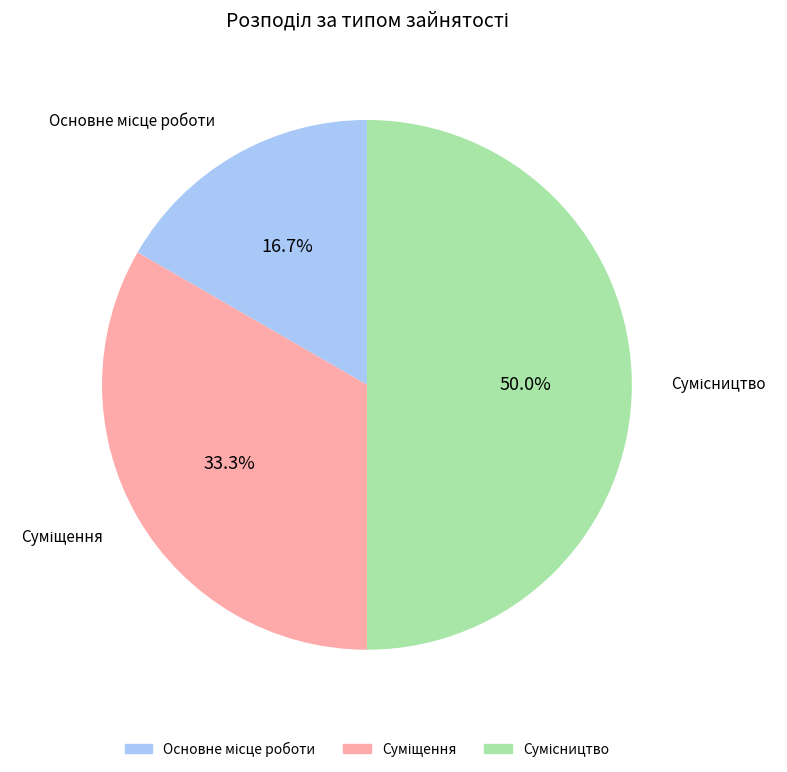

Combined, do Сумісництво and Основне місце роботи account for over 50%?

Yes